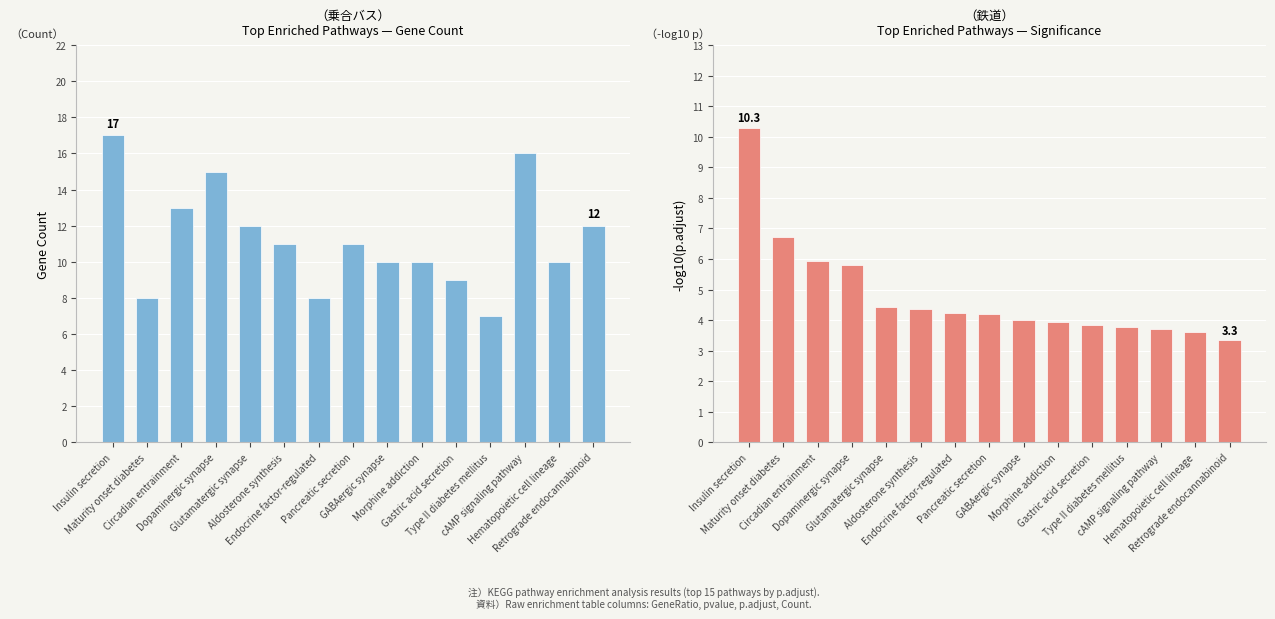

What is the label of the 13th bar from the right?

Circadian entrainment